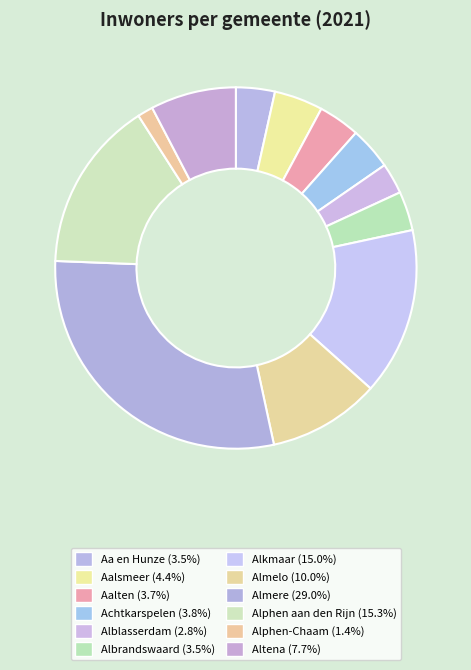

Rank the categories by value from highest to lowest.

Almere, Alphen aan den Rijn, Alkmaar, Almelo, Altena, Aalsmeer, Achtkarspelen, Aalten, Albrandswaard, Aa en Hunze, Alblasserdam, Alphen-Chaam